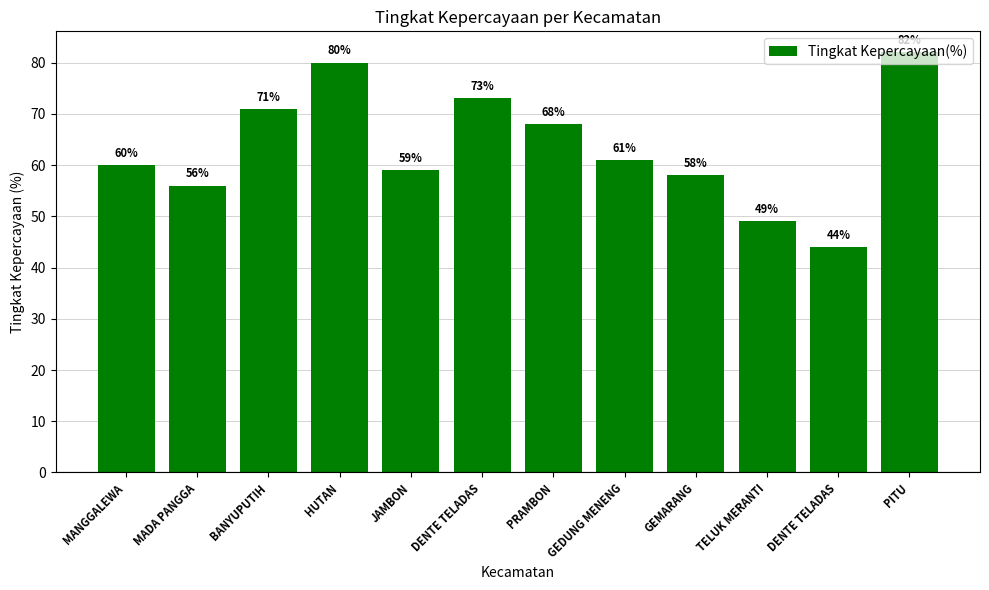

Reading right to left, list all the values displayed in this chart.

PITU=82	DENTE TELADAS=44	TELUK MERANTI=49	GEMARANG=58	GEDUNG MENENG=61	PRAMBON=68	DENTE TELADAS=73	JAMBON=59	HUTAN=80	BANYUPUTIH=71	MADA PANGGA=56	MANGGALEWA=60